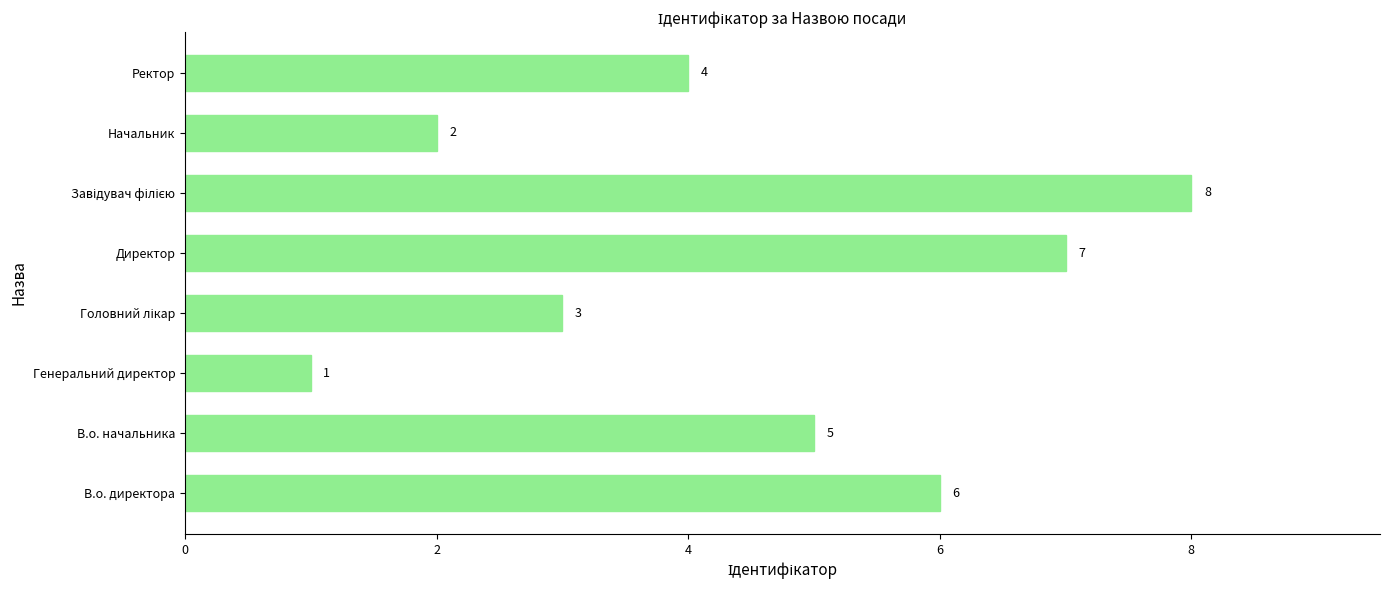

What is the smallest value displayed?

1